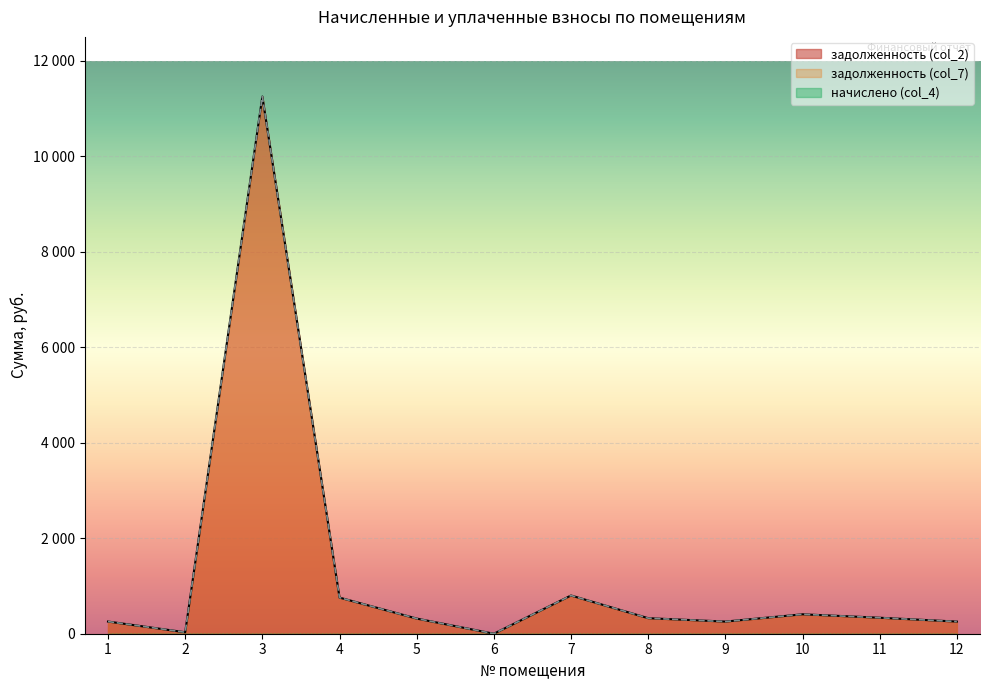

True or false: задолженность (col_2) and задолженность (col_7) intersect in this chart.

False